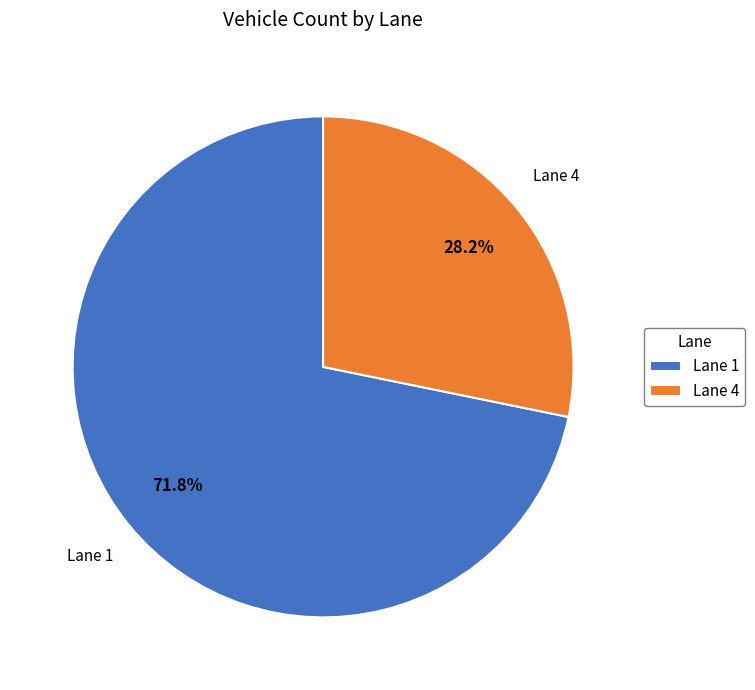

To the nearest percent, what is the average slice percentage?

50%